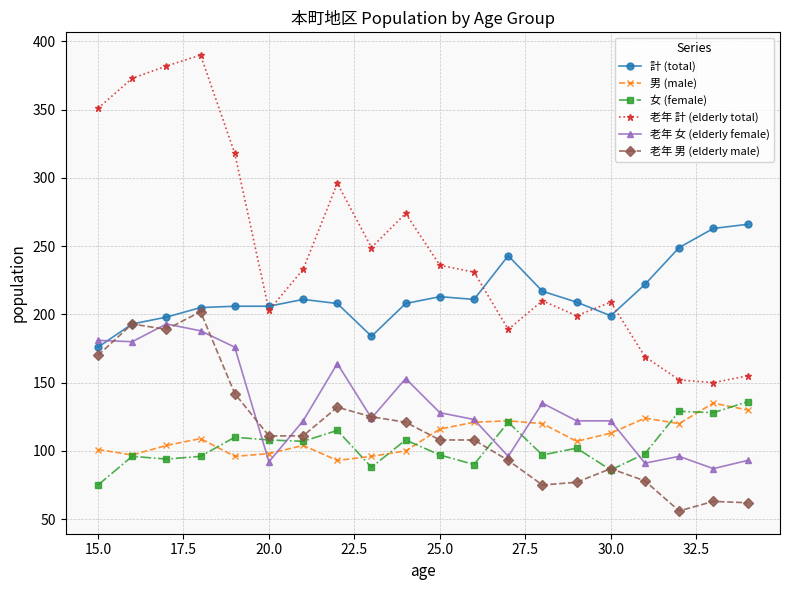

Is this an area chart (filled region under the line)?

No